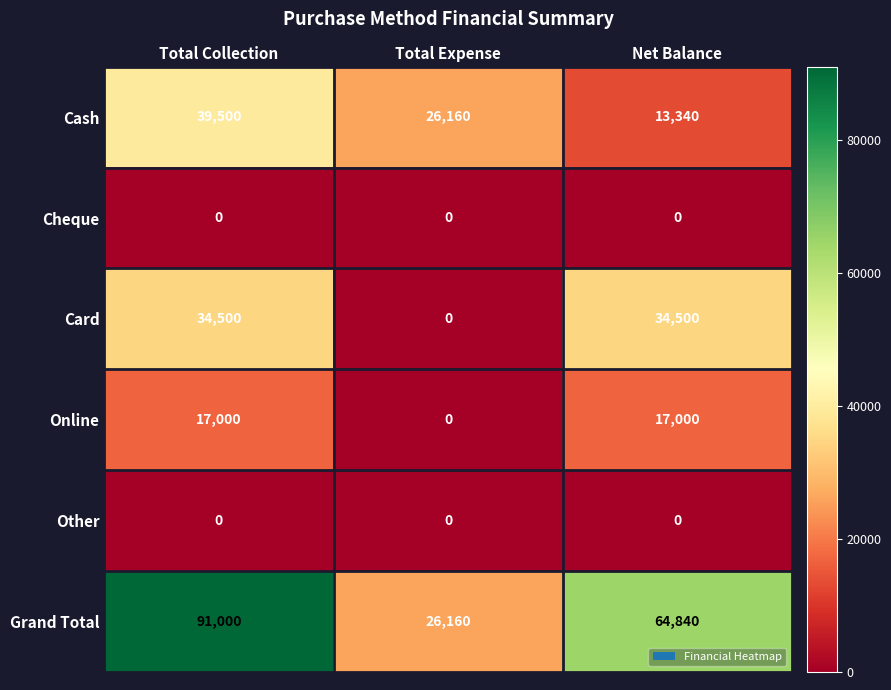

Reading right to left, transcribe all the data shown in this chart.

Cash: 13340	26160	39500
Cheque: 0	0	0
Card: 34500	0	34500
Online: 17000	0	17000
Other: 0	0	0
Grand Total: 64840	26160	91000